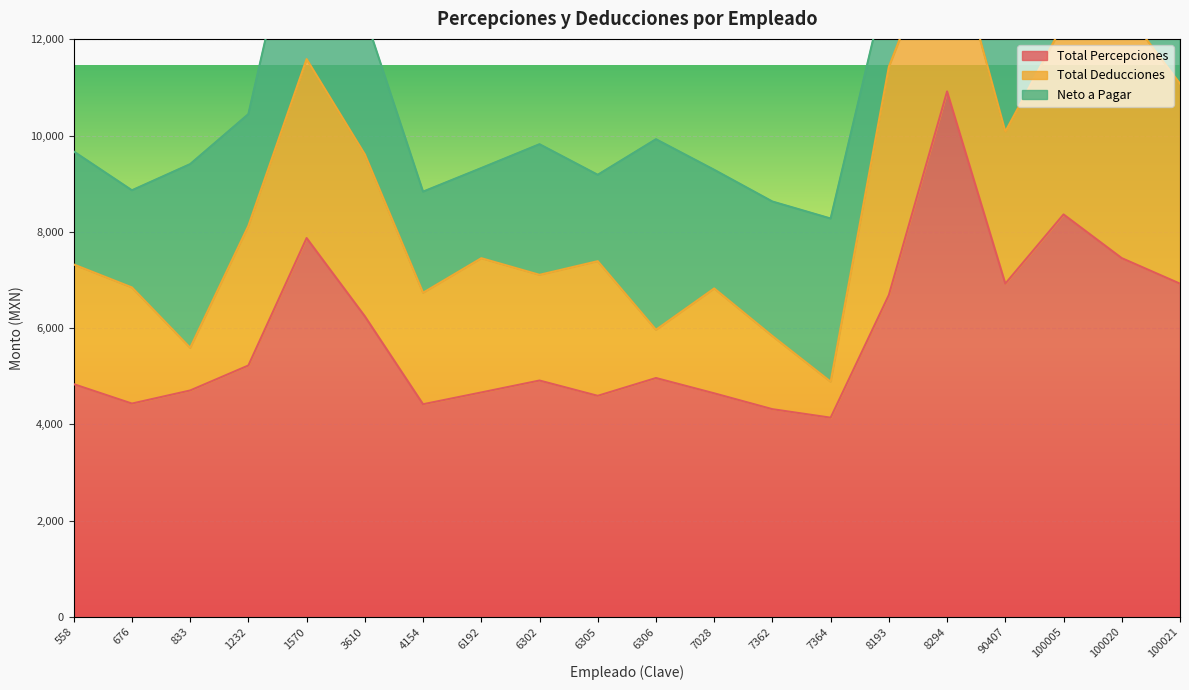

List the labels in order of Total Percepciones value, smallest first.

7364, 7362, 4154, 676, 6305, 7028, 6192, 833, 558, 6302, 6306, 1232, 3610, 8193, 90407, 100021, 100020, 1570, 100005, 8294